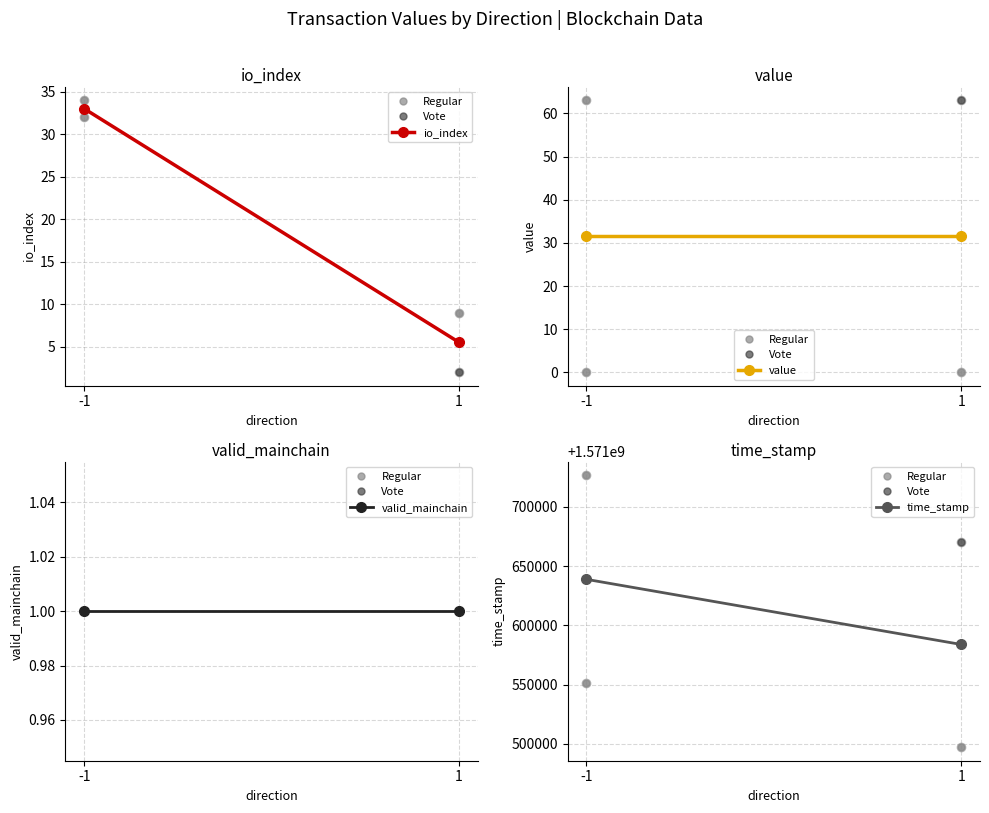

The time_stamp series shows 1571638788.0 at -1. True or false?

True